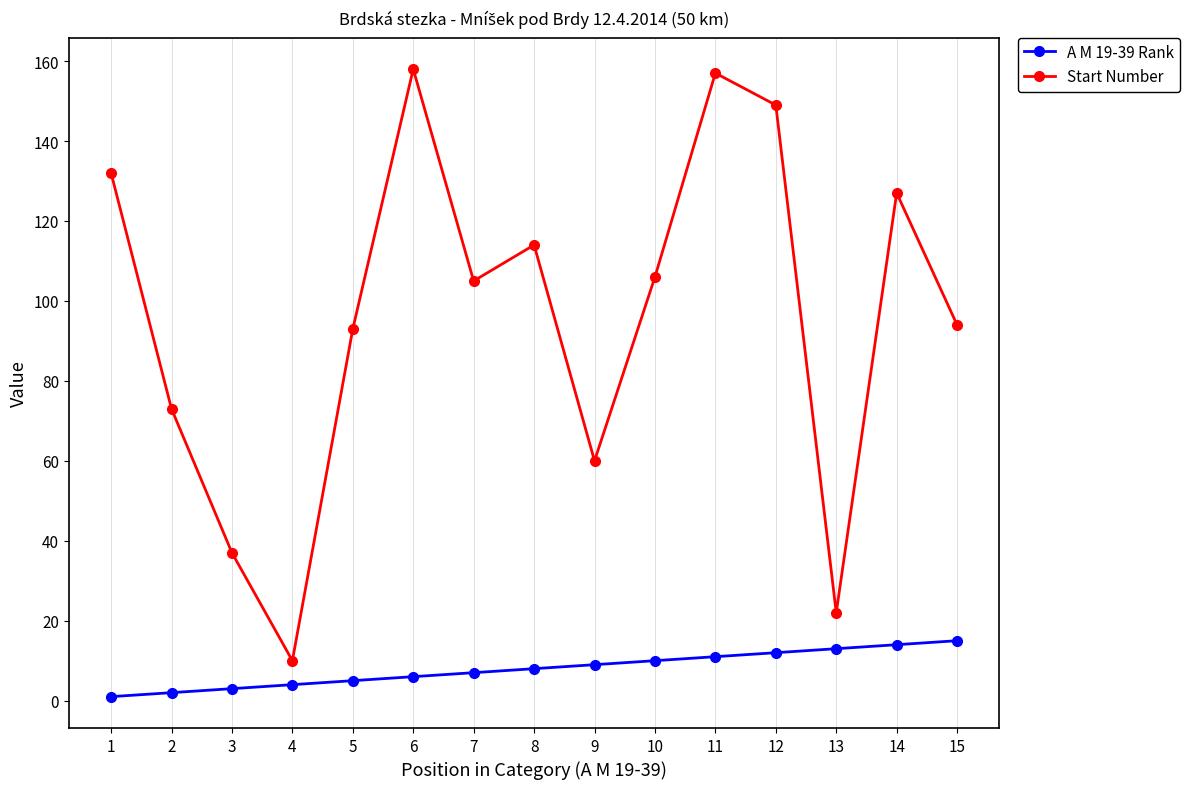

Is it true that Start Number equals 149 at 12?

True